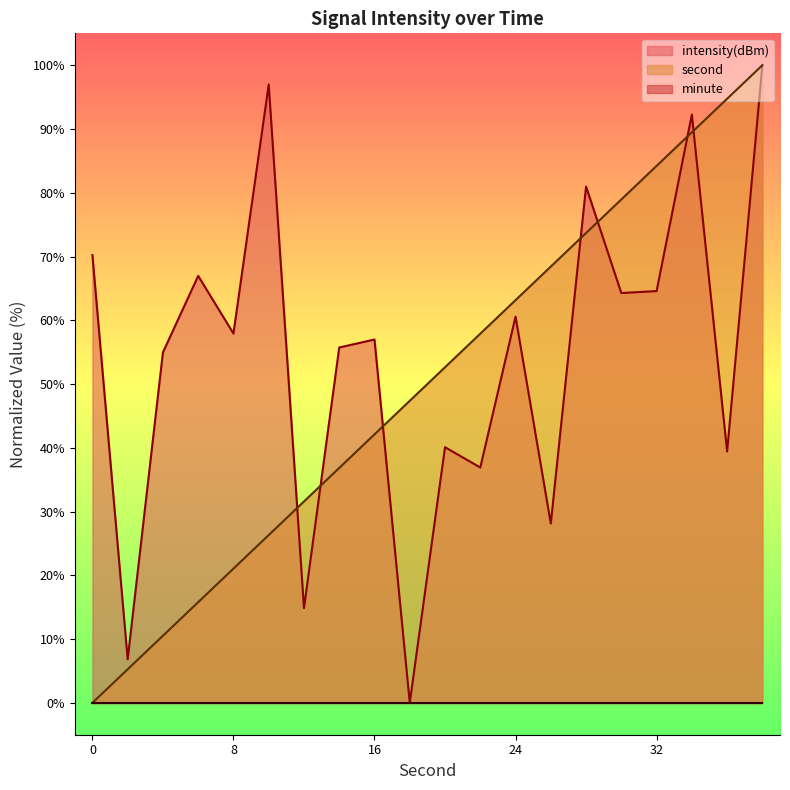

What is the highest value of the intensity(dBm) series?

100.0